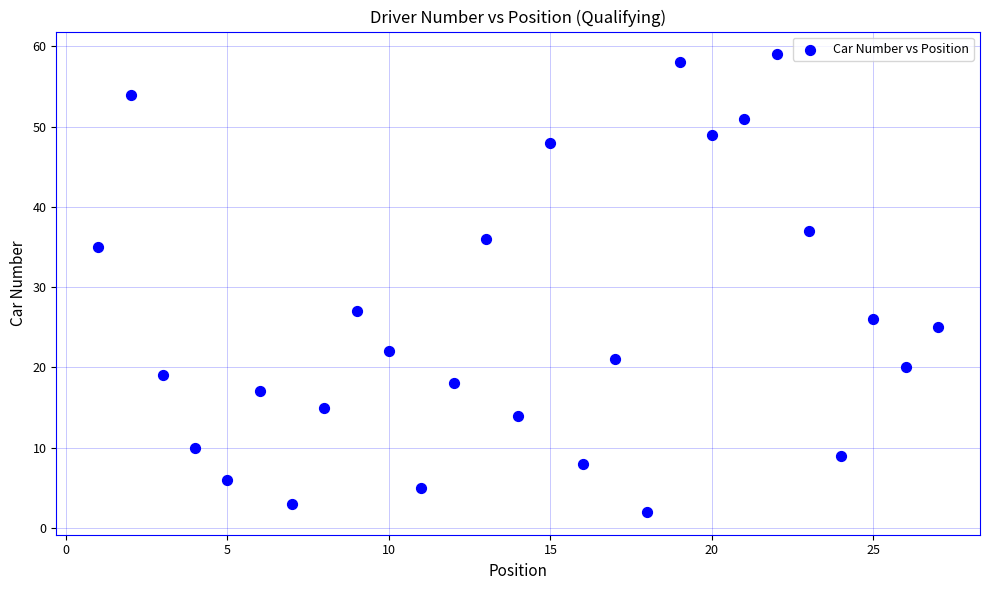

What Y value in the scatter plot is closest to 30?

27